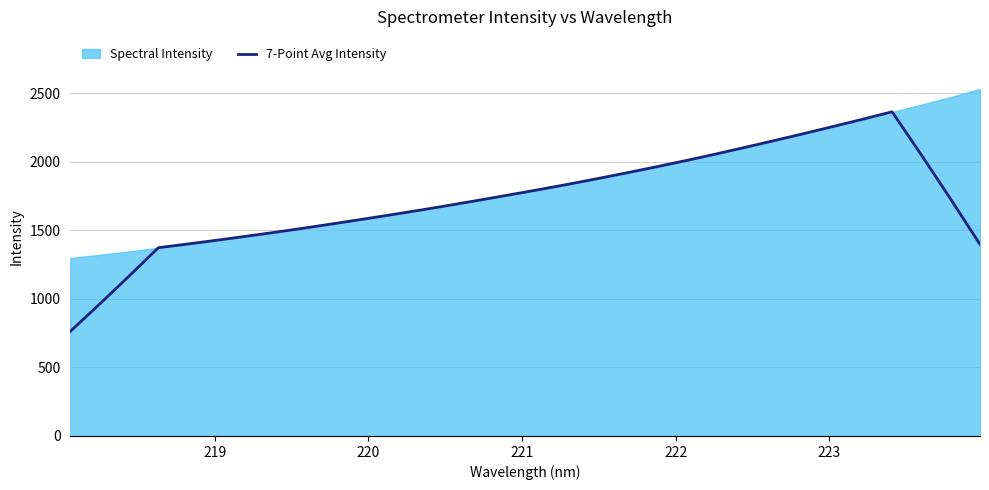

What is the value of the 20th point from the left?

1922.2